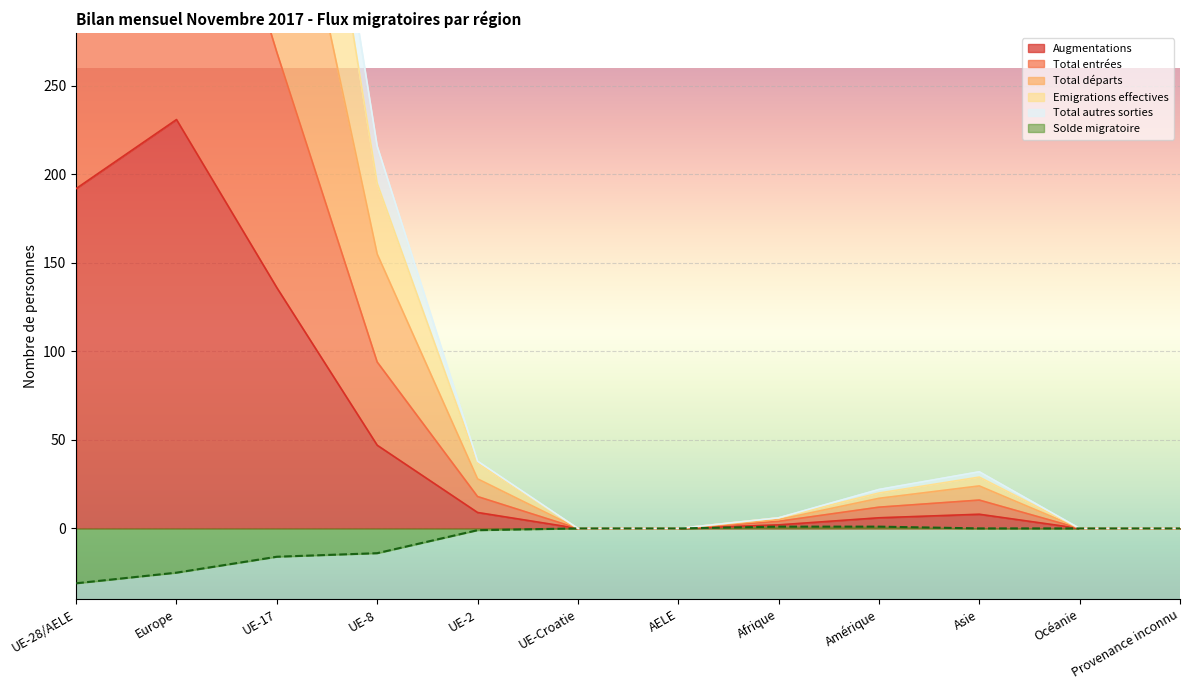

At which label is Total entrées closest to 227?

UE-17